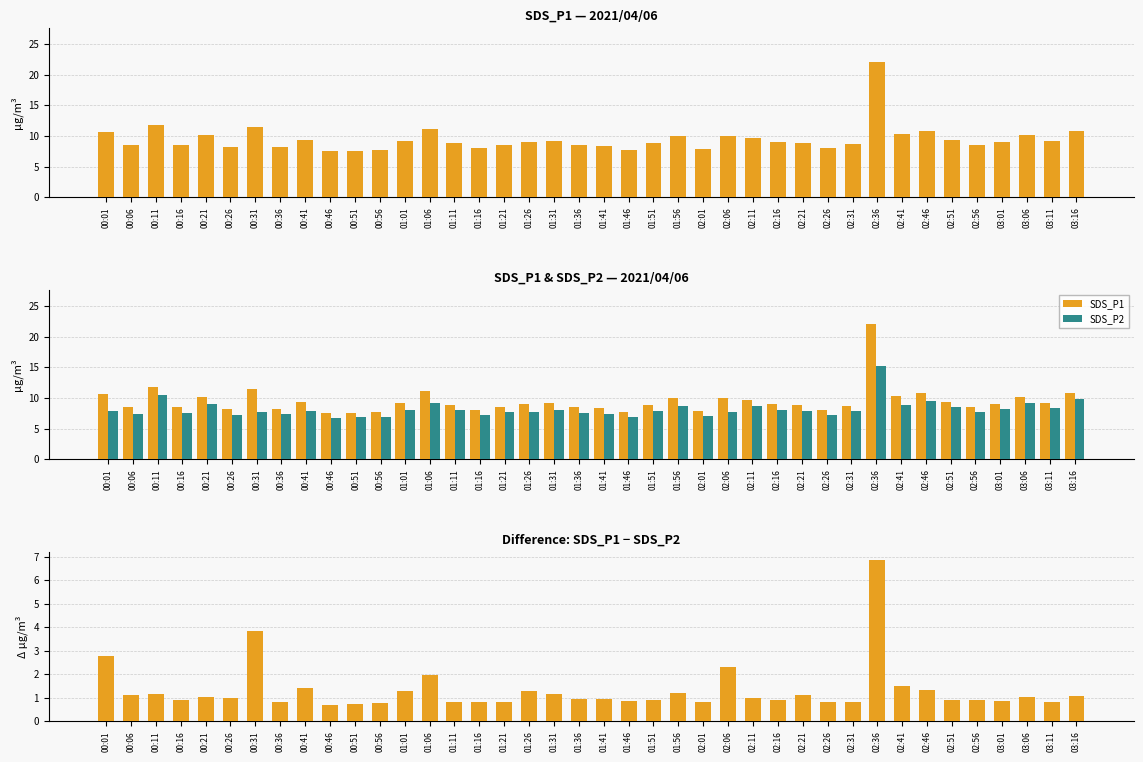

Rank the categories by SDS_P1 − SDS_P2 value from highest to lowest.

02:36, 00:31, 00:01, 02:06, 01:06, 02:41, 00:41, 02:46, 01:01, 01:26, 01:56, 00:11, 01:31, 00:06, 02:21, 03:16, 00:21, 03:06, 02:11, 00:26, 01:36, 01:41, 02:51, 01:51, 02:56, 00:16, 02:16, 01:46, 03:01, 01:11, 02:31, 00:36, 01:16, 01:21, 02:01, 02:26, 03:11, 00:56, 00:51, 00:46